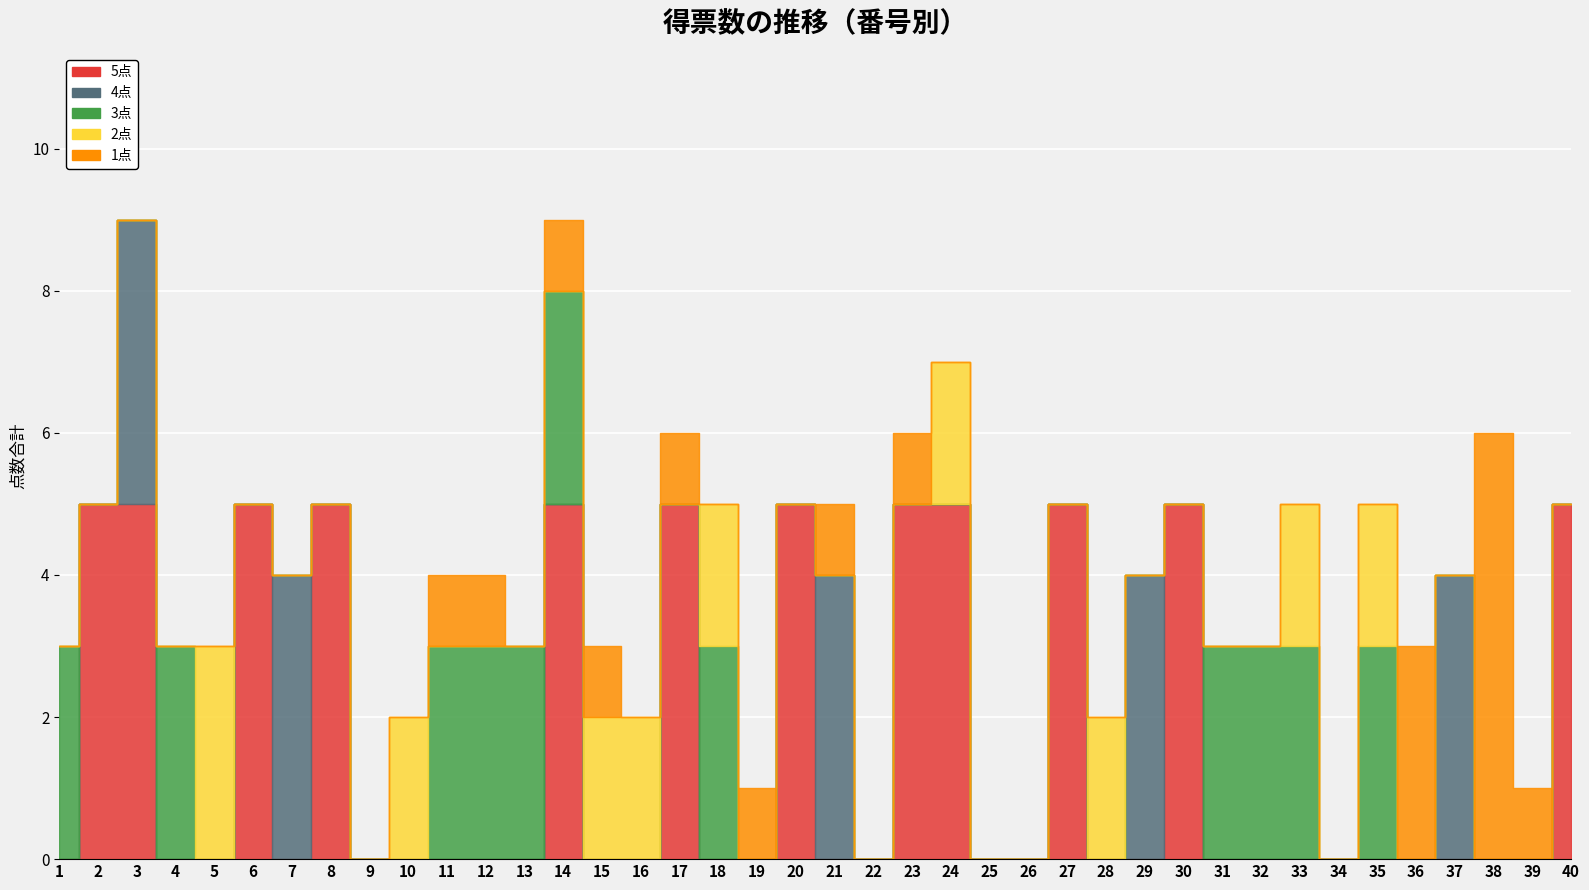

Between which two adjacent categories do 5点 and 4点 first intersect?

6 and 7